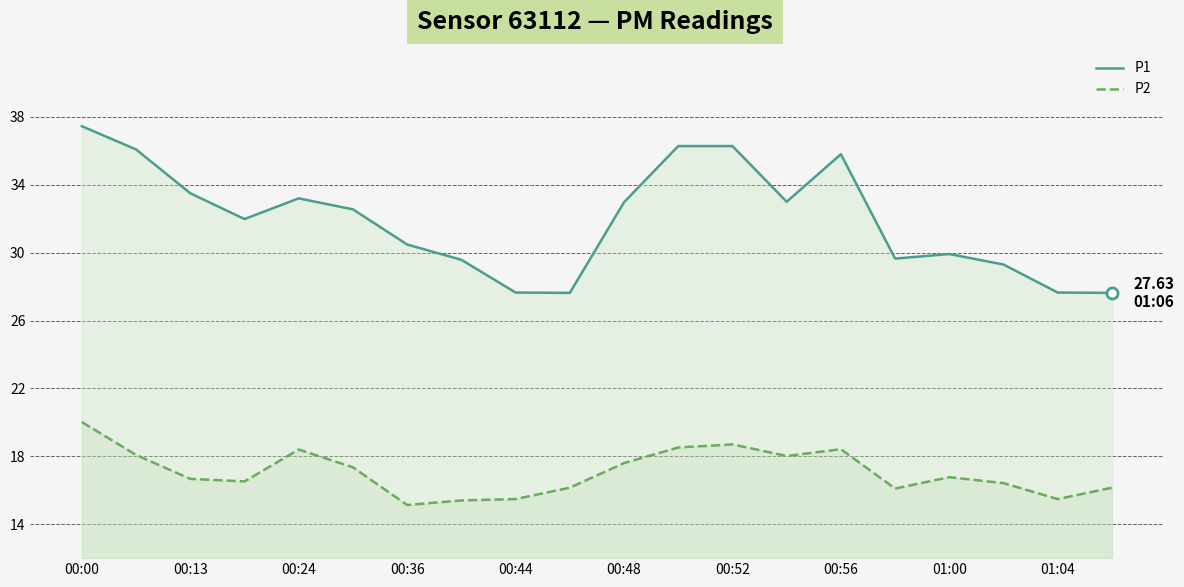

Is the value of P2 at 17 greater than the value of P1 at 15?

No